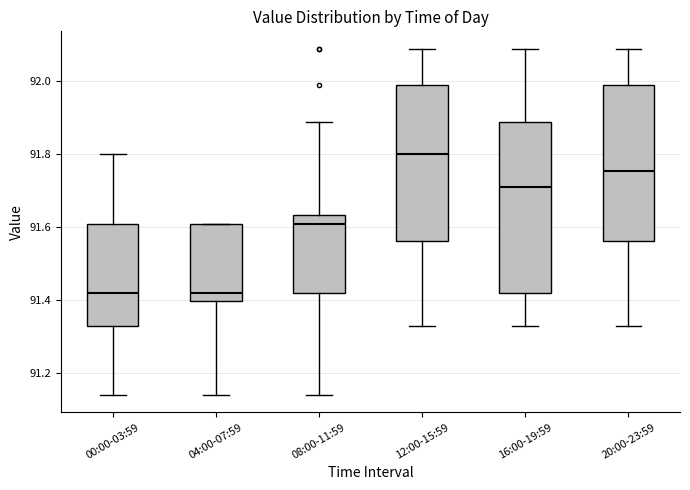

Reading left to right, transcribe this box plot: for each box, give where its median line is, the range the box spans, and where its two whiskers end, as read against the y-axis. The values are not printed on the chart, so give them approximately, as read against the axis.

00:00-03:59: median 91.42, box 91.34 to 91.62, whiskers 91.14 to 91.80
04:00-07:59: median 91.42, box 91.40 to 91.62, whiskers 91.14 to 91.62
08:00-11:59: median 91.62, box 91.42 to 91.64, whiskers 91.14 to 91.90
12:00-15:59: median 91.80, box 91.56 to 92.00, whiskers 91.34 to 92.10
16:00-19:59: median 91.72, box 91.42 to 91.90, whiskers 91.34 to 92.10
20:00-23:59: median 91.76, box 91.56 to 92.00, whiskers 91.34 to 92.10